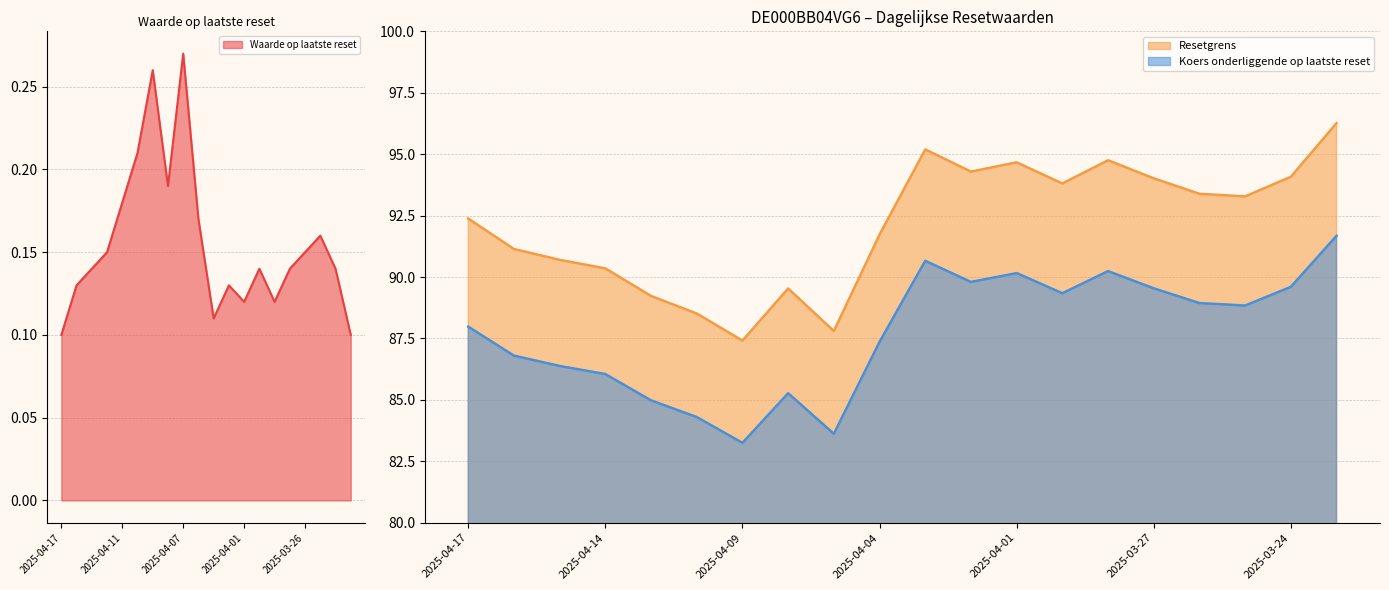

Reading left to right, extract all data points from this chart.

Waarde op laatste reset: 2025-04-17=0.1	2025-04-16=0.1	2025-04-15=0.1	2025-04-14=0.1	2025-04-11=0.2	2025-04-10=0.2	2025-04-09=0.3	2025-04-08=0.2	2025-04-07=0.3	2025-04-04=0.2	2025-04-03=0.1	2025-04-02=0.1	2025-04-01=0.1	2025-03-31=0.1	2025-03-28=0.1	2025-03-27=0.1	2025-03-26=0.1	2025-03-25=0.2	2025-03-24=0.1	2025-03-21=0.1
Resetgrens: 2025-04-17=92.4	2025-04-16=91.1	2025-04-15=90.7	2025-04-14=90.4	2025-04-11=89.2	2025-04-10=88.5	2025-04-09=87.4	2025-04-08=89.5	2025-04-07=87.8	2025-04-04=91.7	2025-04-03=95.2	2025-04-02=94.3	2025-04-01=94.7	2025-03-31=93.8	2025-03-28=94.8	2025-03-27=94.0	2025-03-26=93.4	2025-03-25=93.3	2025-03-24=94.1	2025-03-21=96.3
Koers onderliggende op laatste reset: 2025-04-17=88.0	2025-04-16=86.8	2025-04-15=86.4	2025-04-14=86.0	2025-04-11=85.0	2025-04-10=84.3	2025-04-09=83.2	2025-04-08=85.3	2025-04-07=83.6	2025-04-04=87.4	2025-04-03=90.7	2025-04-02=89.8	2025-04-01=90.2	2025-03-31=89.3	2025-03-28=90.2	2025-03-27=89.5	2025-03-26=88.9	2025-03-25=88.8	2025-03-24=89.6	2025-03-21=91.7